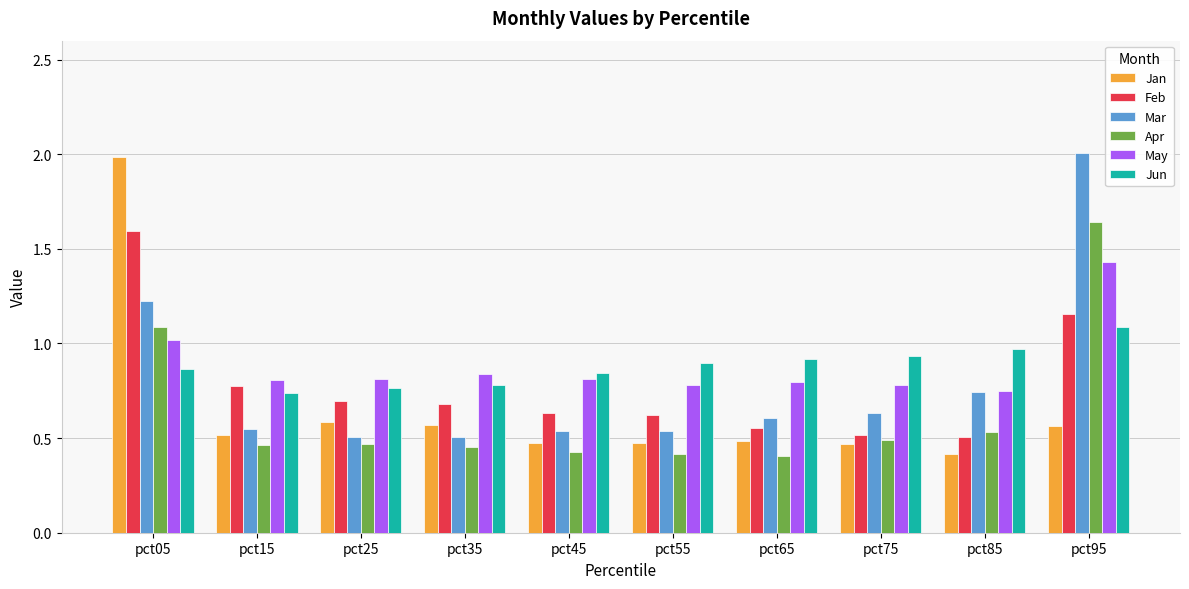

Which series changed the most between pct75 and pct85?

Mar